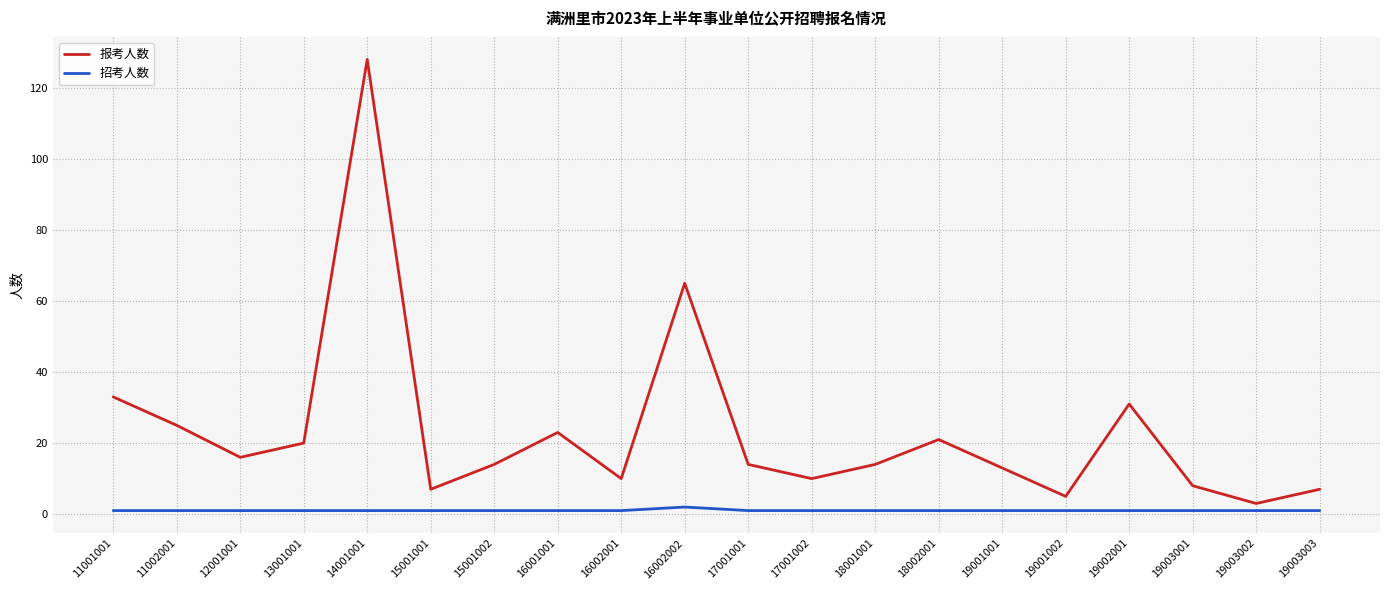

Which category has the lowest value in the 报考人数 series?

19003002